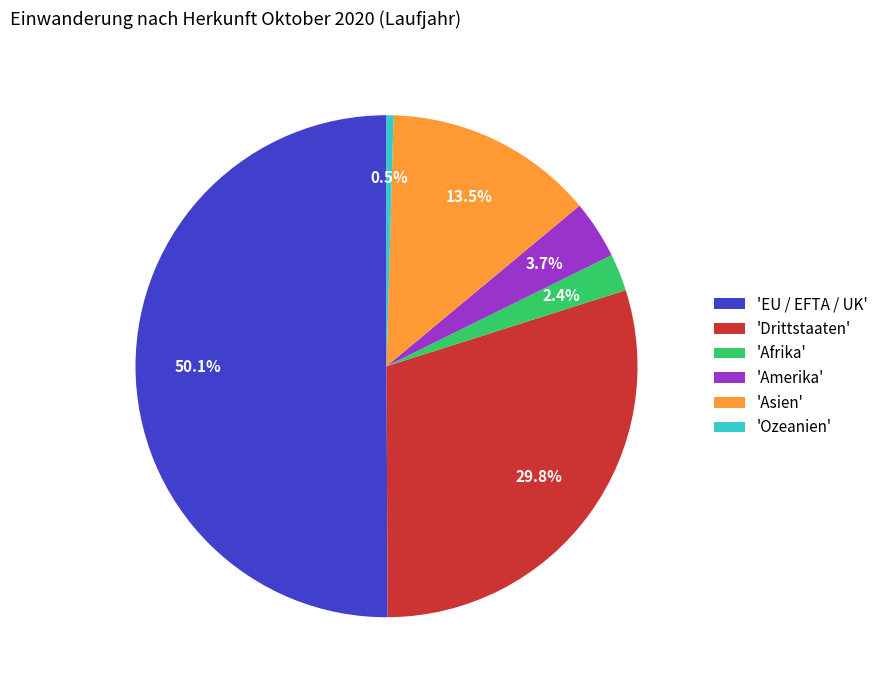

Rank the categories by value from lowest to highest.

'Ozeanien', 'Afrika', 'Amerika', 'Asien', 'Drittstaaten', 'EU / EFTA / UK'